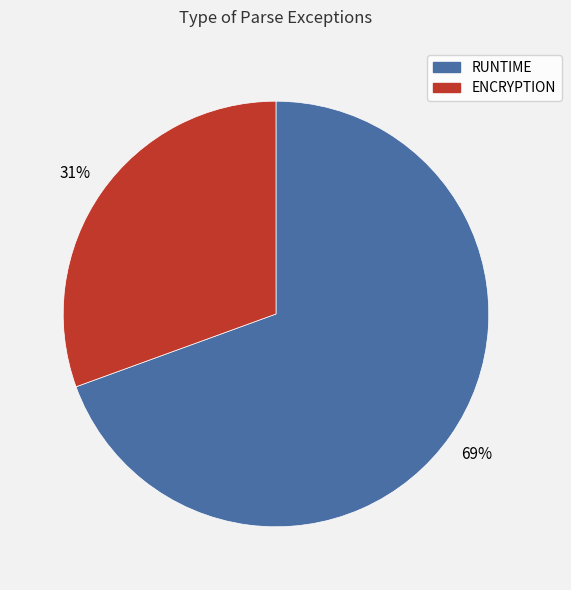

Rank the categories by value from lowest to highest.

ENCRYPTION, RUNTIME